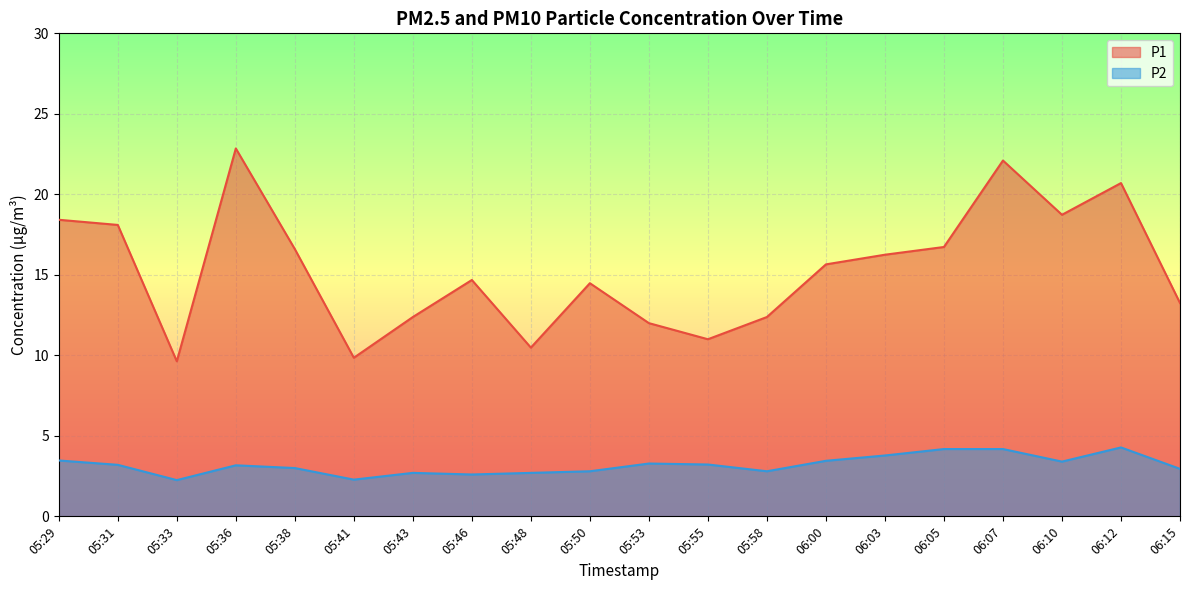

What is the label of the 4th point from the left?

05:36